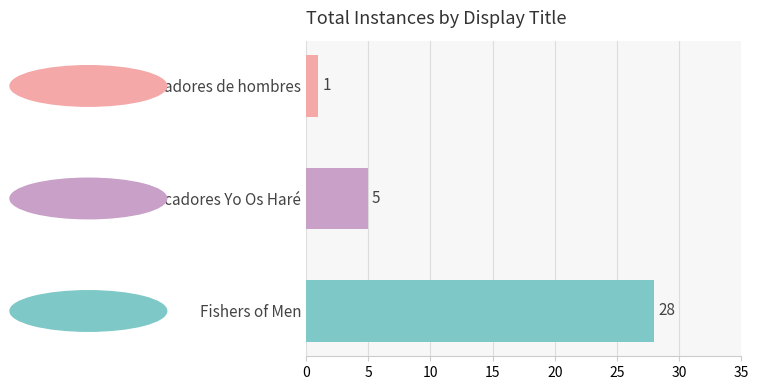

Reading bottom to top, what are all the values shown in this chart?

Fishers of Men=28	Pescadores Yo Os Haré=5	Pescadores de hombres=1